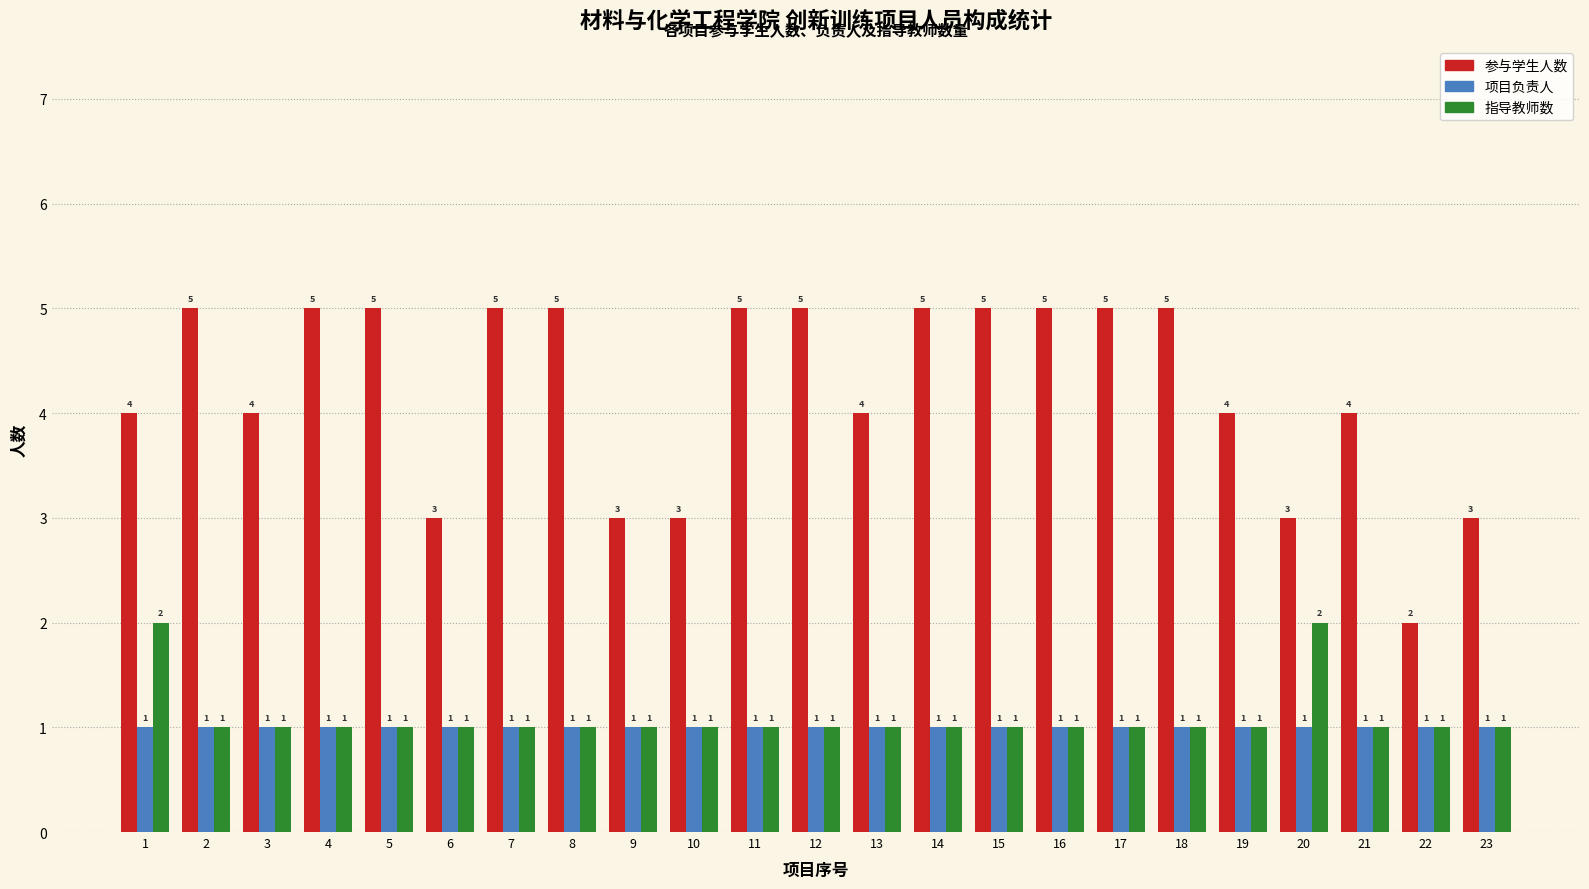

What are all the series names shown in the legend?

参与学生人数, 项目负责人, 指导教师数